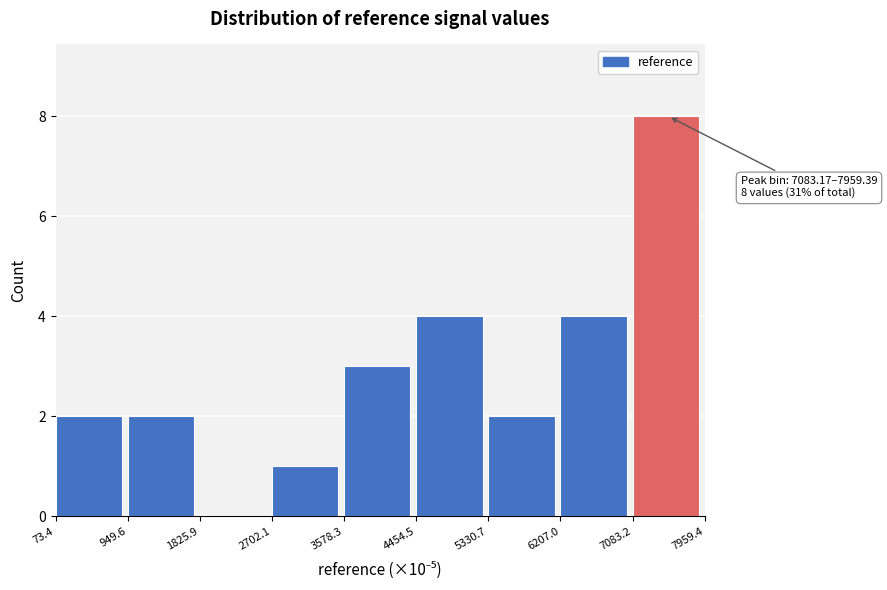

Which range on the x-axis has the tallest bar?

7083.2 to 7959.4